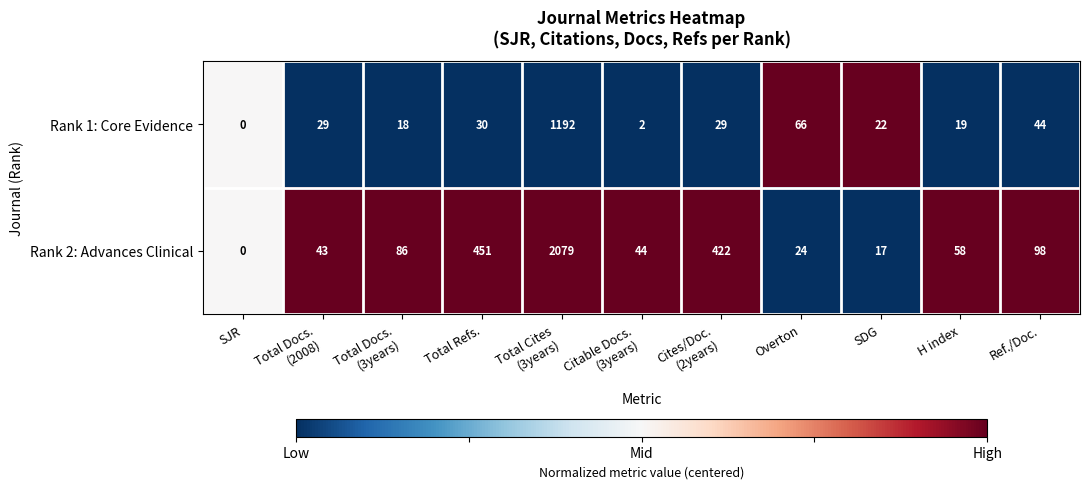

How many positive values does the Rank 1: Core Evidence series have?

10